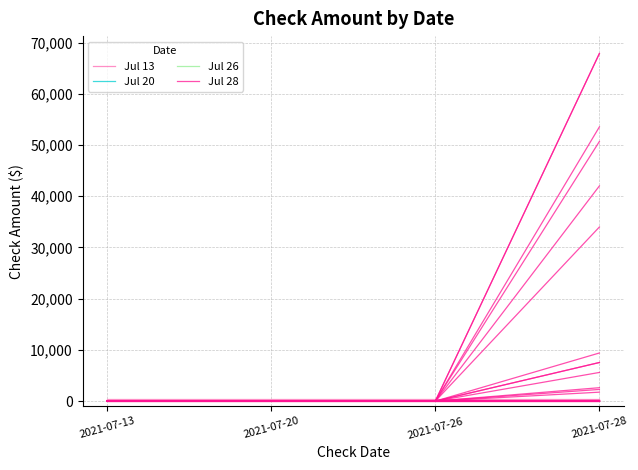

Which series has the largest range (max minus min)?

Jul 28